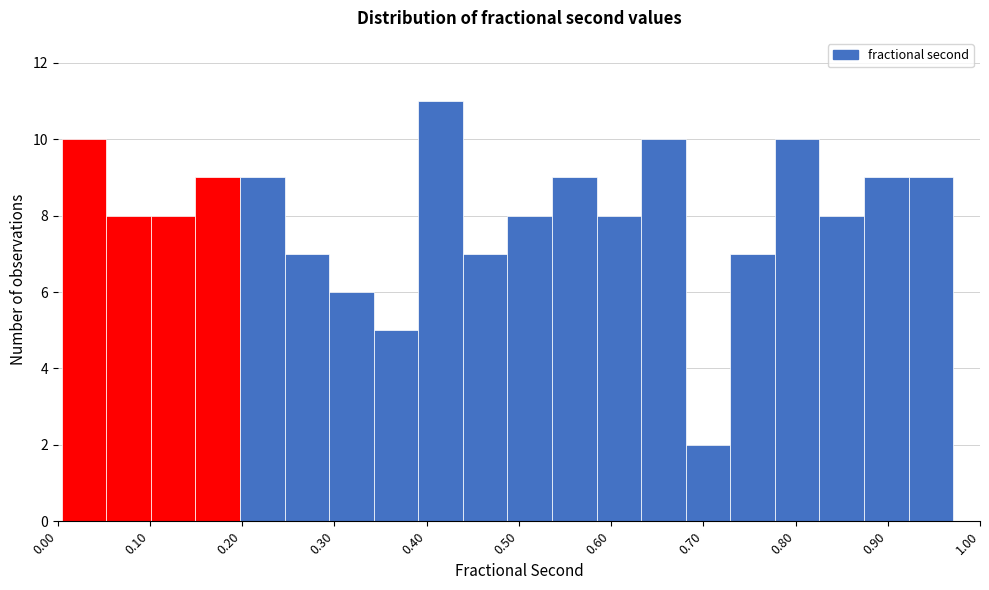

What is the height of the bar covering 0.68 to 0.73 on the x-axis? Neither the bar edges nor the heights are printed on the chart, so give them approximately, as read against the axes.

2